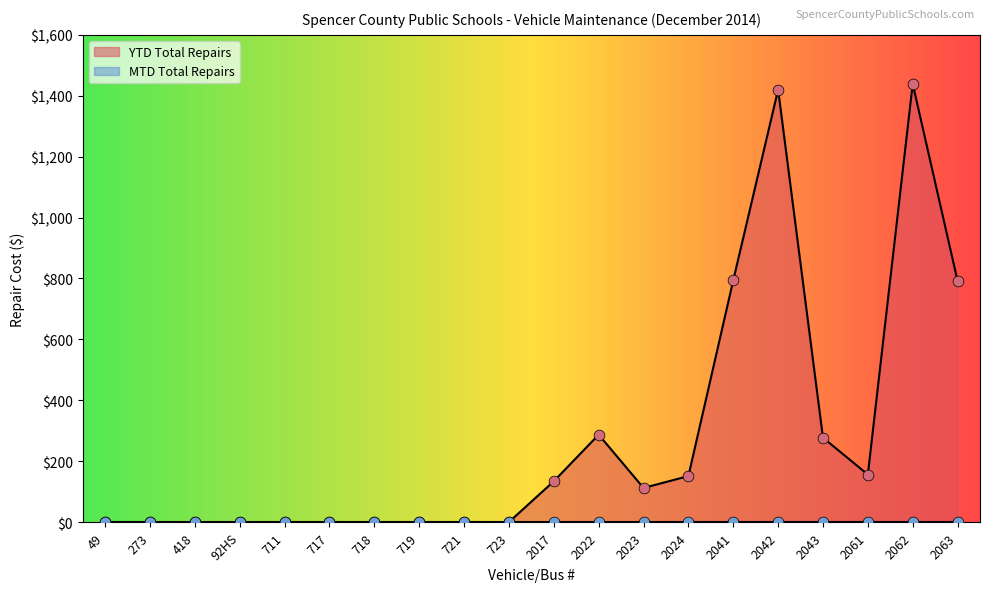

Which has a higher value, 2022 or 719?

2022